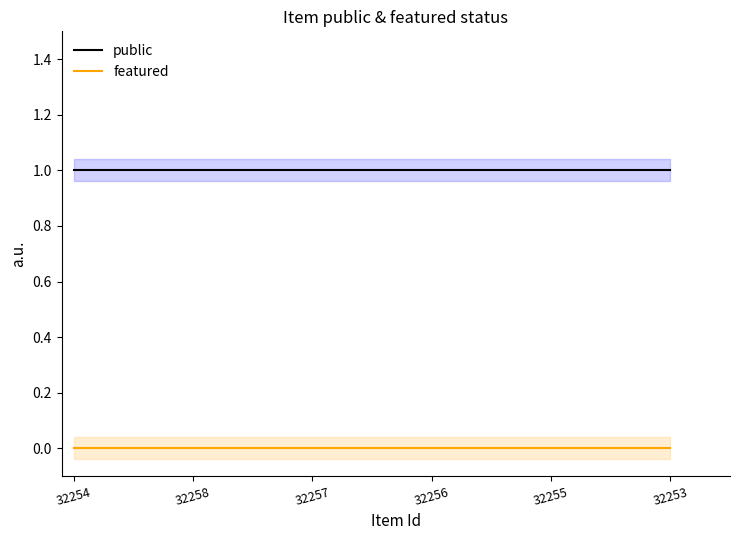

True or false: featured and public intersect in this chart.

False